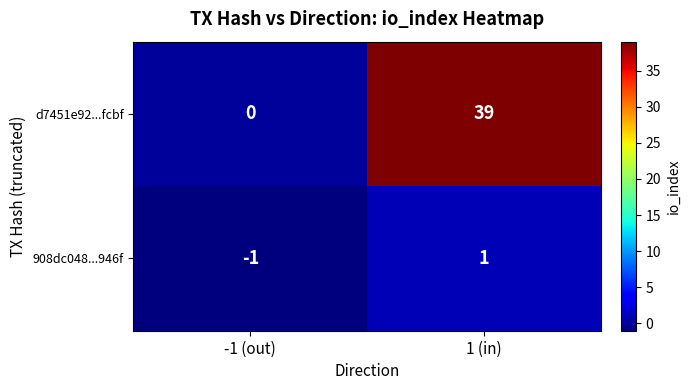

What is the spread (max minus min) of values at 1 (in)?

38